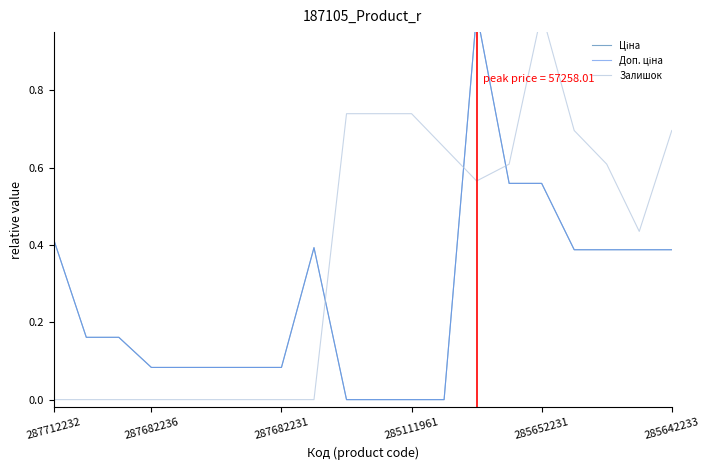

What is the label of the 10th point from the left?

9